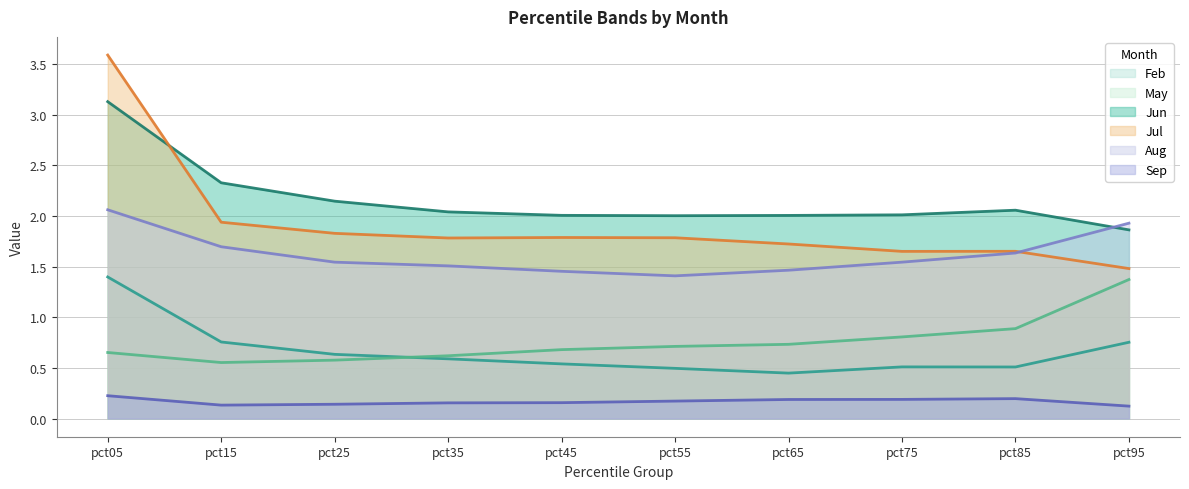

At which category does Feb reach its first local peak?

pct75